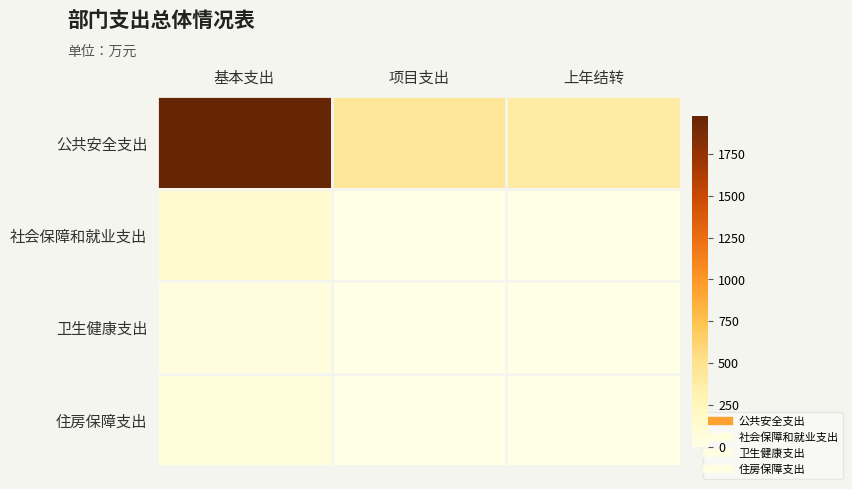

What is the greatest value displayed?

1977.8